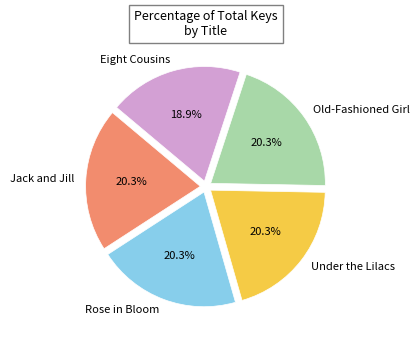

Which has a higher value, Rose in Bloom or Eight Cousins?

Rose in Bloom